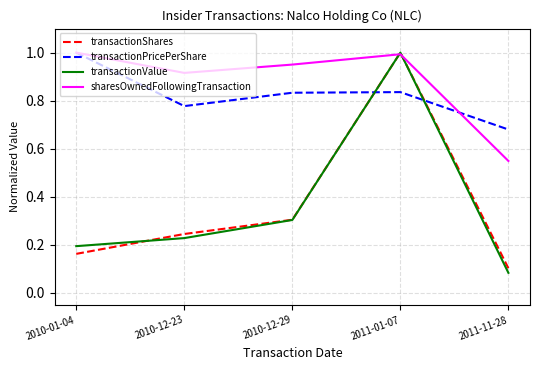

At which category does transactionPricePerShare reach its first local valley?

2010-12-23